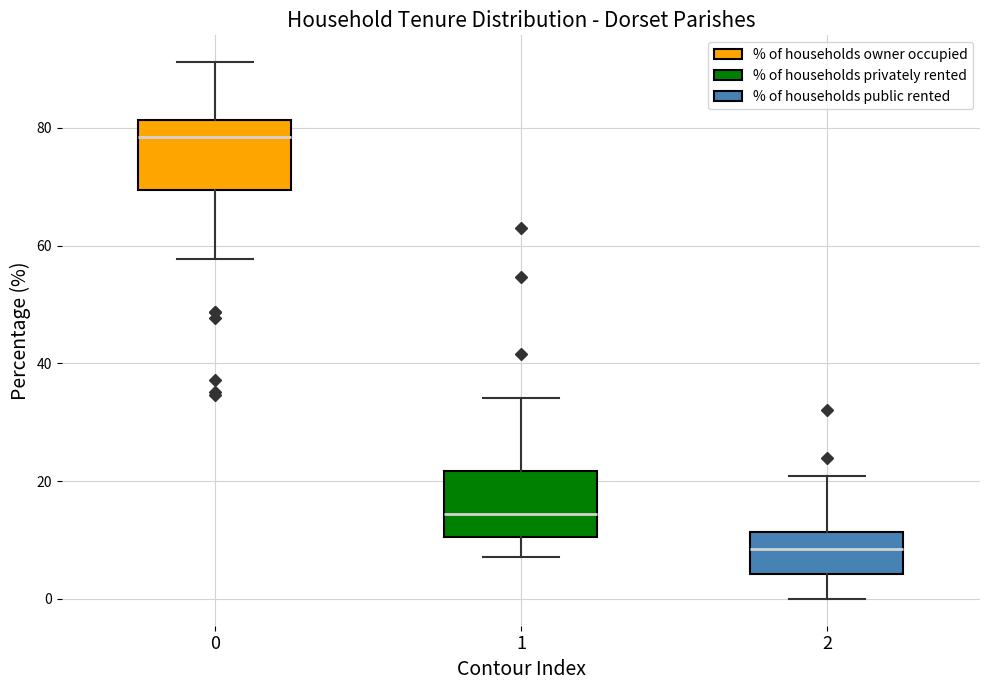

Reading left to right, read every box against the y-axis: the position of its median line, the range the box covers, and the ends of its whiskers. The values are not printed on the chart, so give them approximately, as read against the axis.

0: median 78, box 70 to 82, whiskers 58 to 92
1: median 14, box 10 to 22, whiskers 8 to 34
2: median 8, box 4 to 12, whiskers 0 to 20